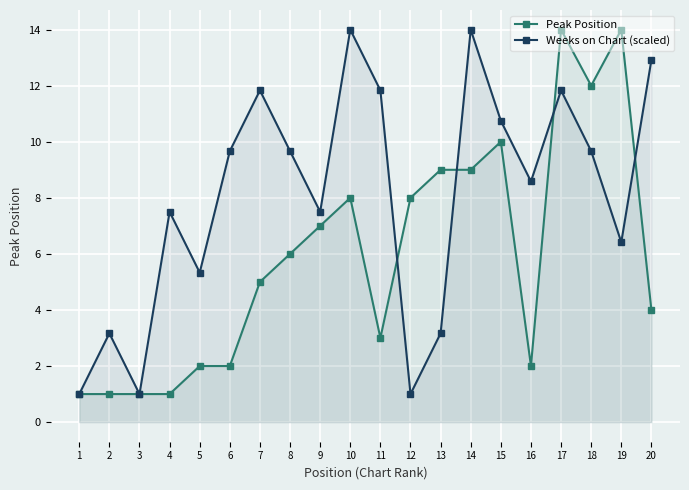

How many lines are shown in the chart?

2